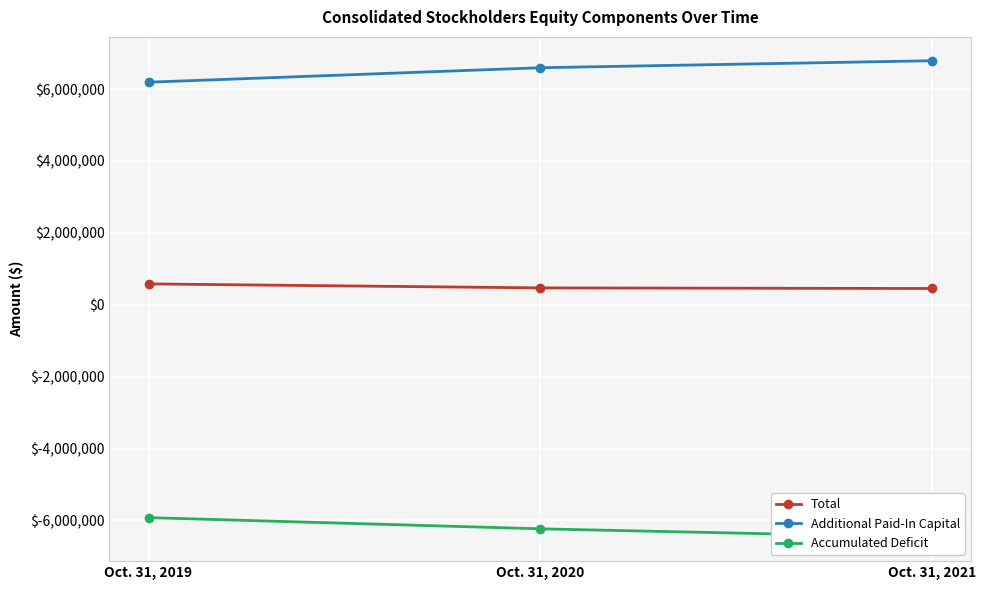

At which label does Accumulated Deficit first exceed -6234210?

Oct. 31, 2019